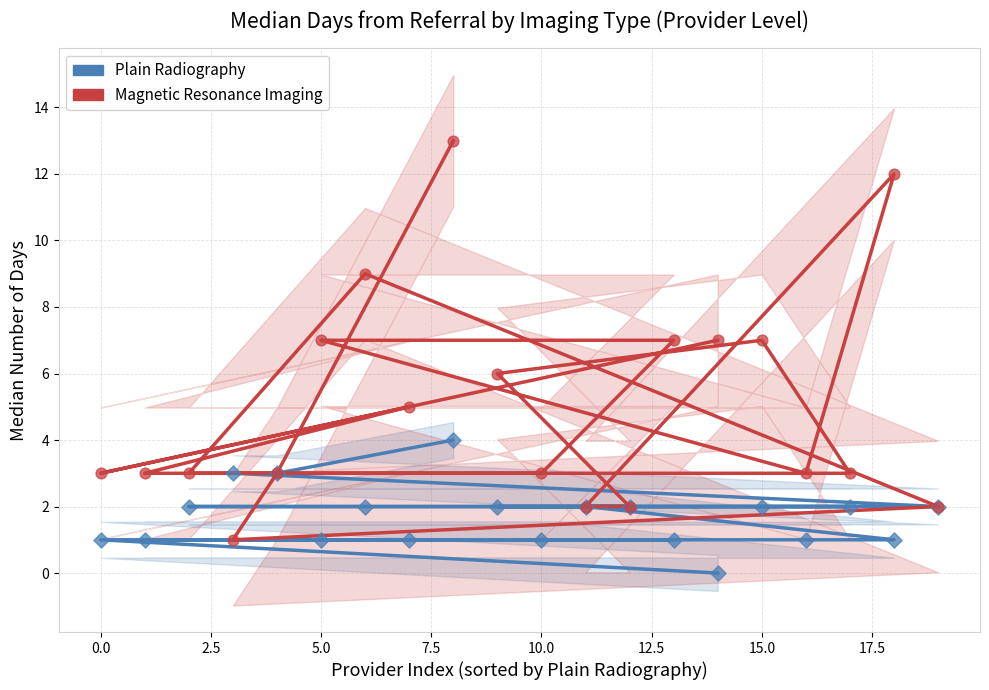

What are all the series names shown in the legend?

Plain Radiography, Magnetic Resonance Imaging